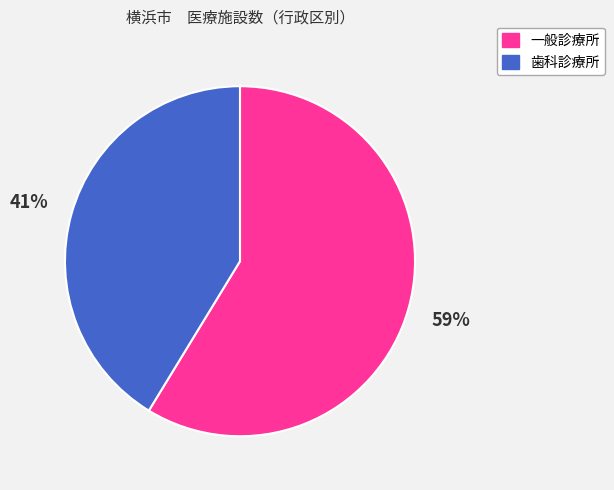

To the nearest percent, what is the average slice percentage?

50%